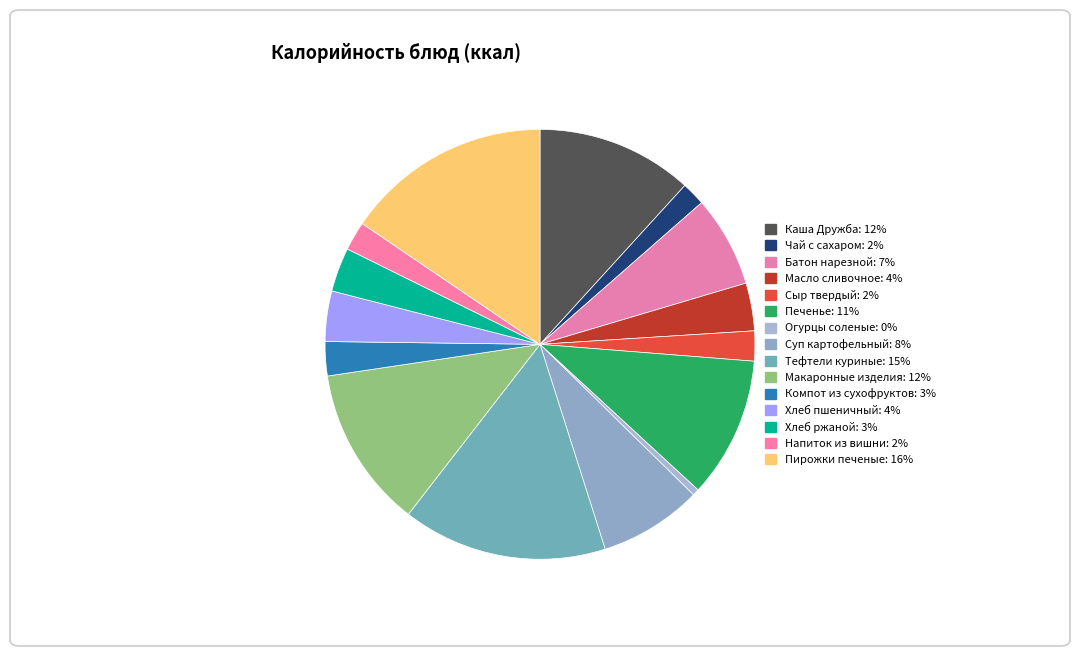

Is the sum of Компот из сухофруктов and Хлеб пшеничный greater than half?

No